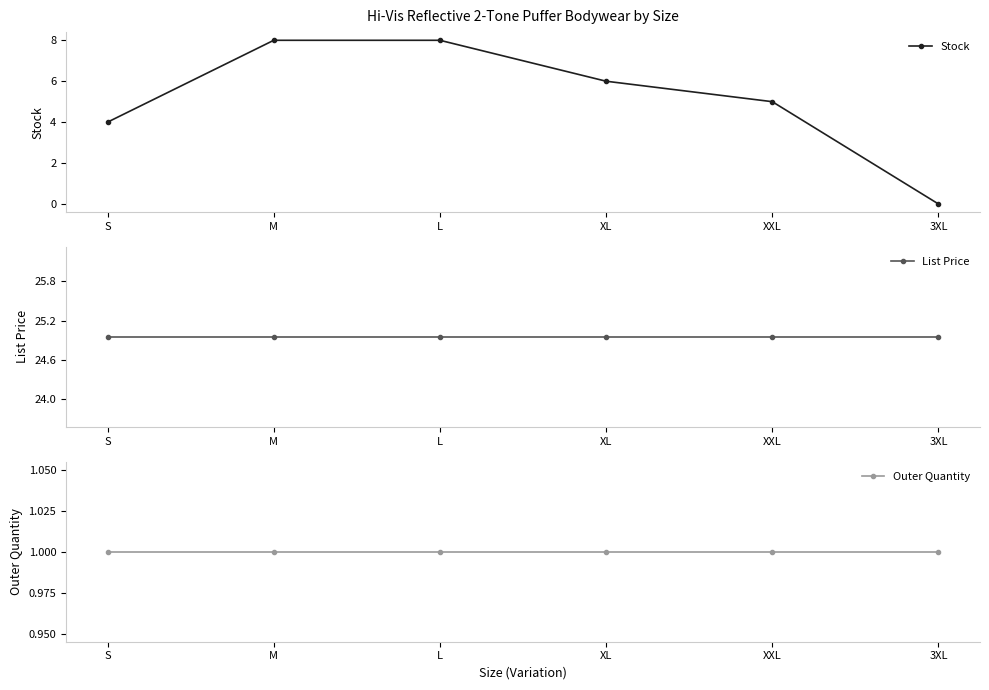

What position from the left is 3XL?

6